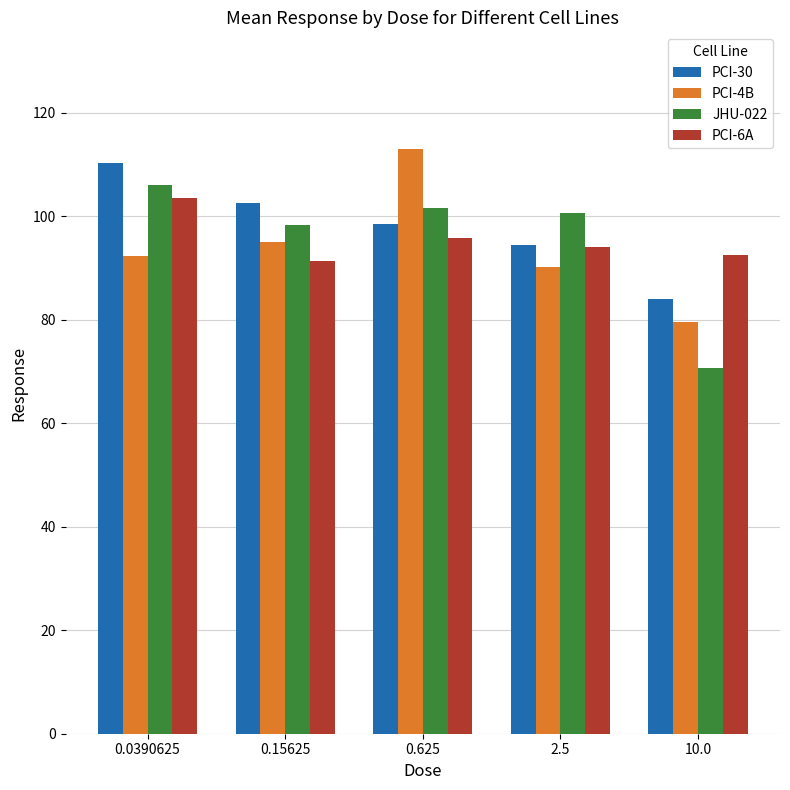

What are all the series names shown in the legend?

PCI-30, PCI-4B, JHU-022, PCI-6A